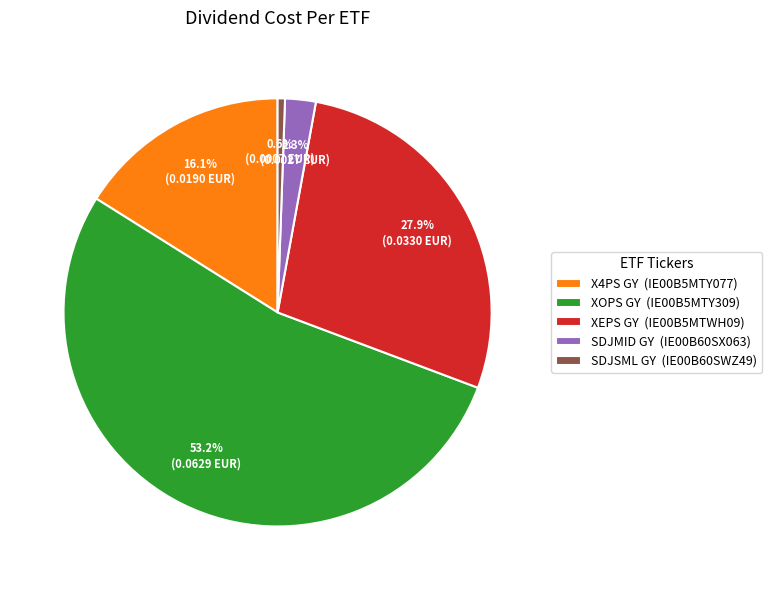

Count the number of slices in the pie.

5